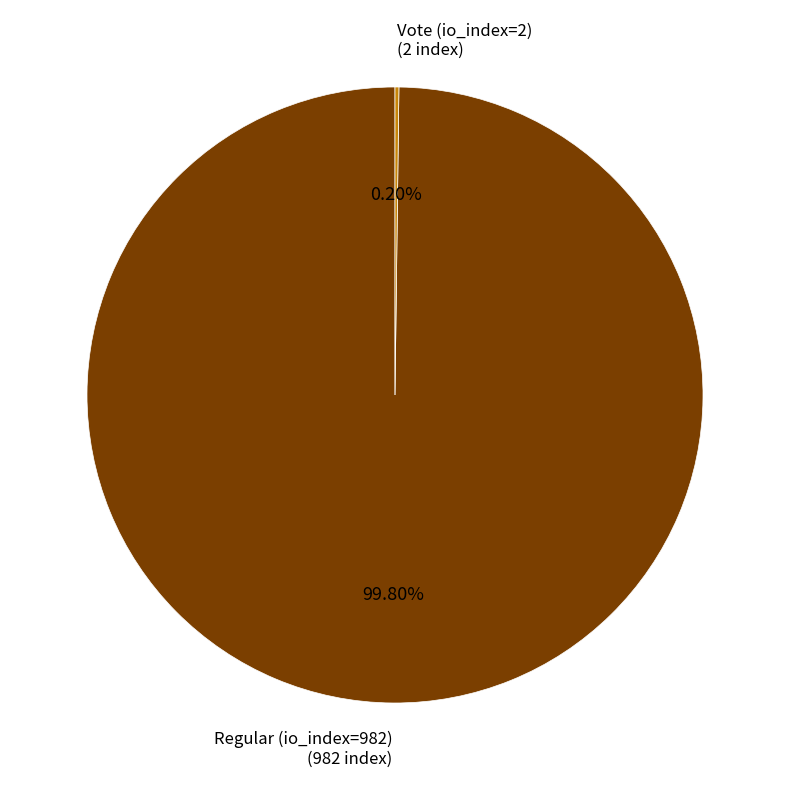

Is Regular (io_index=982) (982 index) the majority of the pie?

Yes